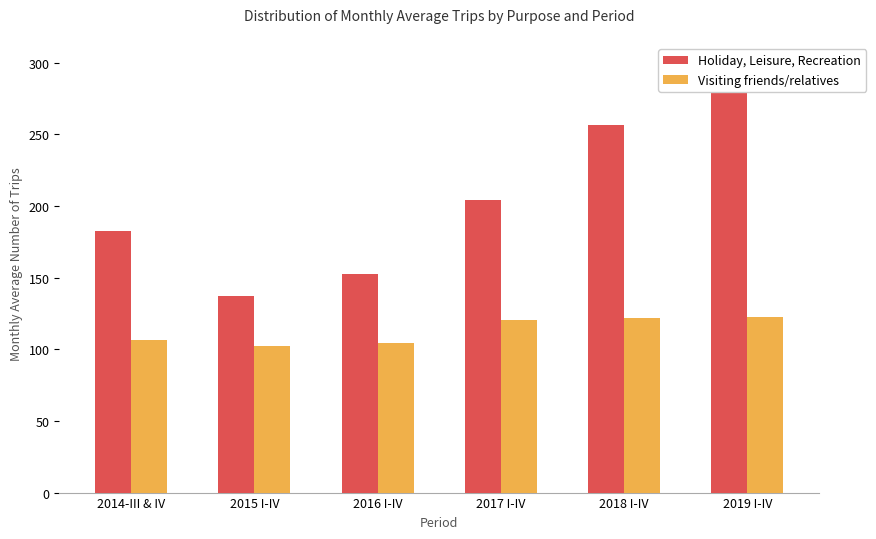

Rank the series at 2018 I-IV from lowest to highest value.

Visiting friends/relatives, Holiday, Leisure, Recreation